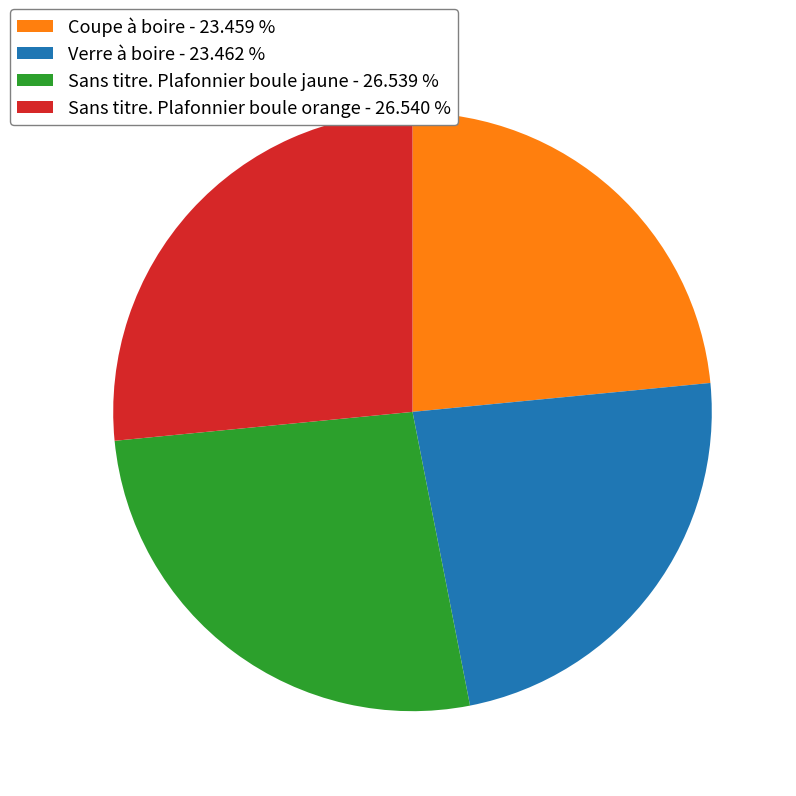

Between Sans titre. Plafonnier boule orange - 26.540 % and Verre à boire - 23.462 %, which is larger?

Sans titre. Plafonnier boule orange - 26.540 %